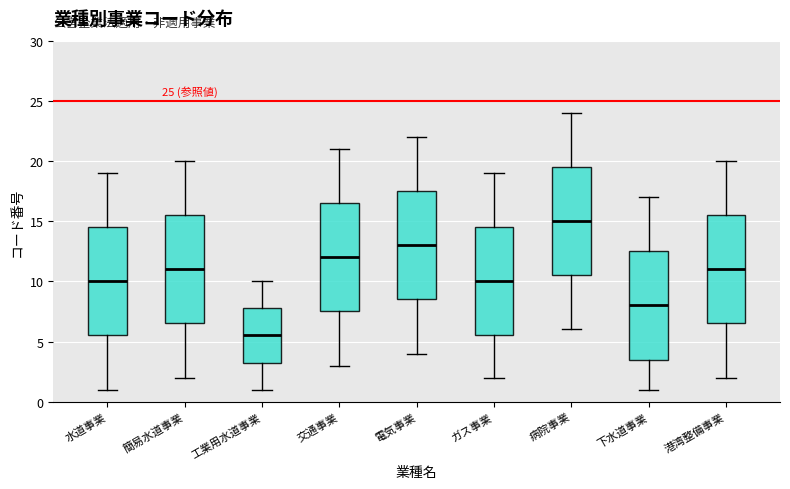

Which box's median line is the highest?

病院事業